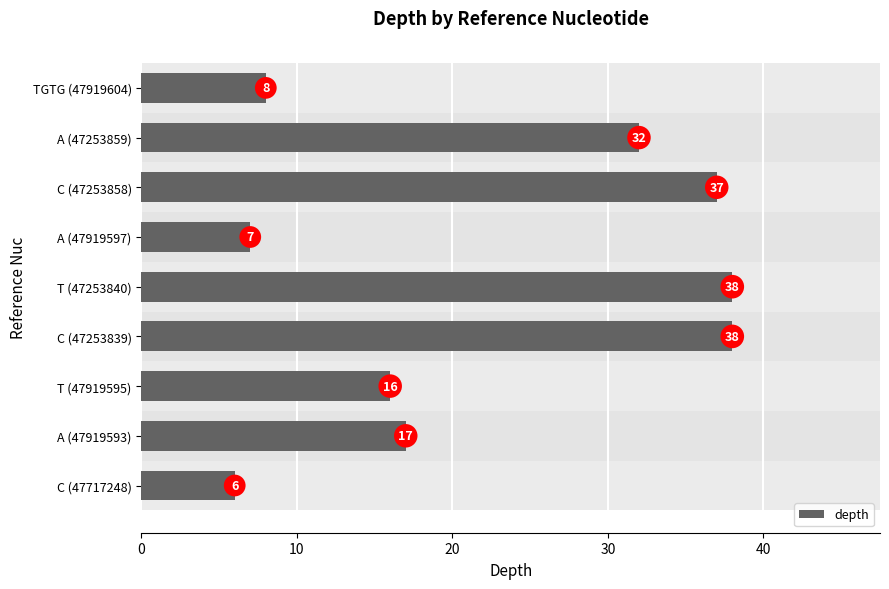

Reading bottom to top, list all the values displayed in this chart.

C (47717248)=6	A (47919593)=17	T (47919595)=16	C (47253839)=38	T (47253840)=38	A (47919597)=7	C (47253858)=37	A (47253859)=32	TGTG (47919604)=8